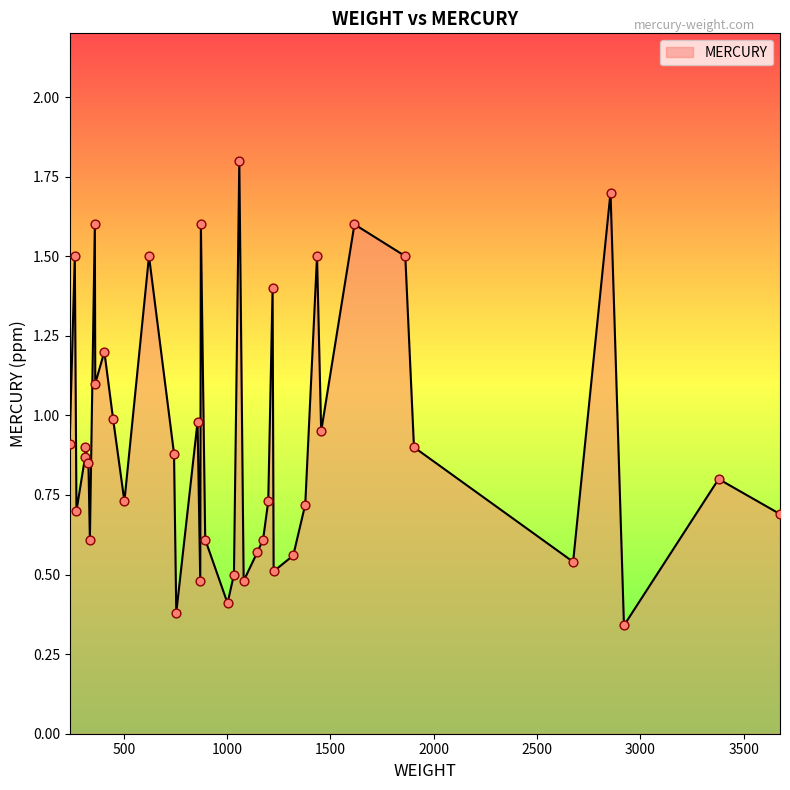

What is the greatest value displayed?

1.8